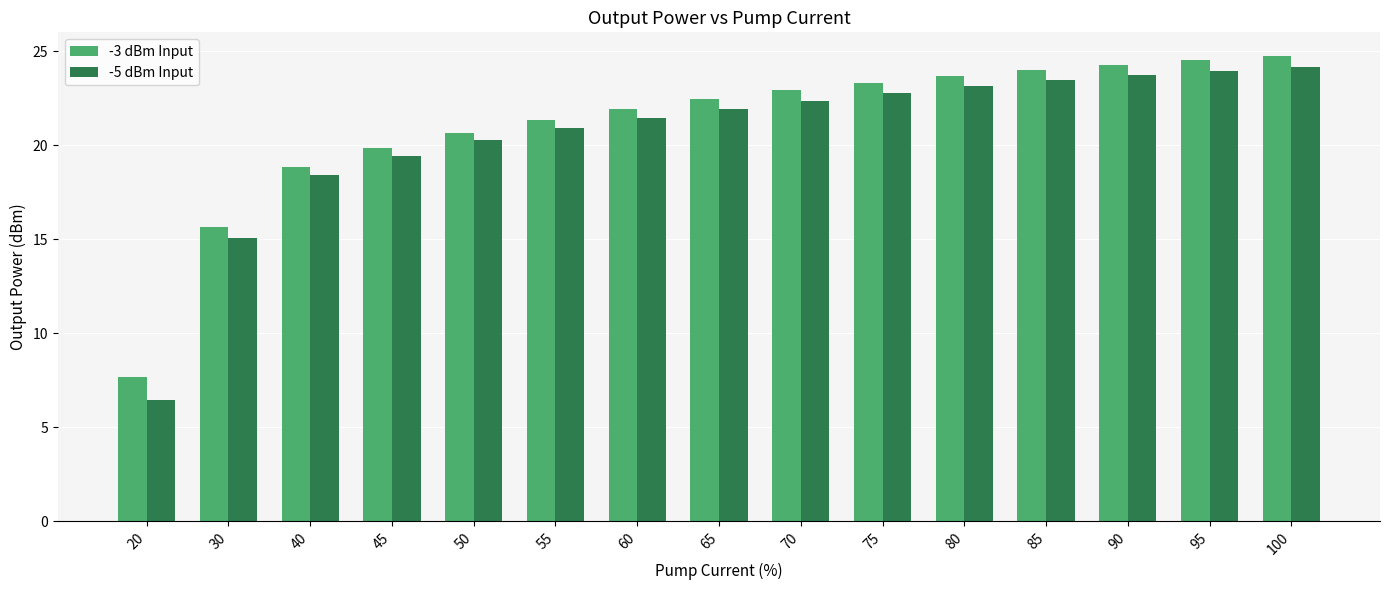

Is it true that -3 dBm Input equals 4.8 at 40?

False